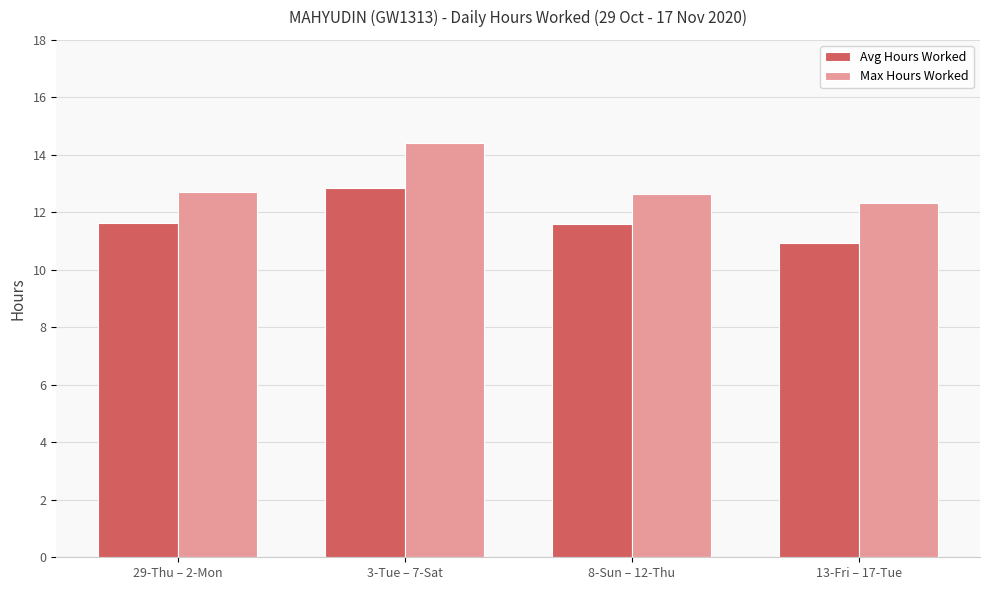

What is the label of the 2nd bar from the left?

3-Tue – 7-Sat